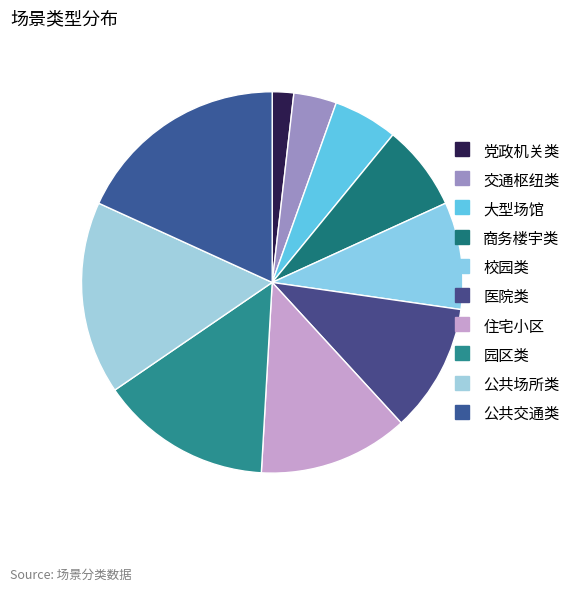

Is there a majority slice in this chart?

No